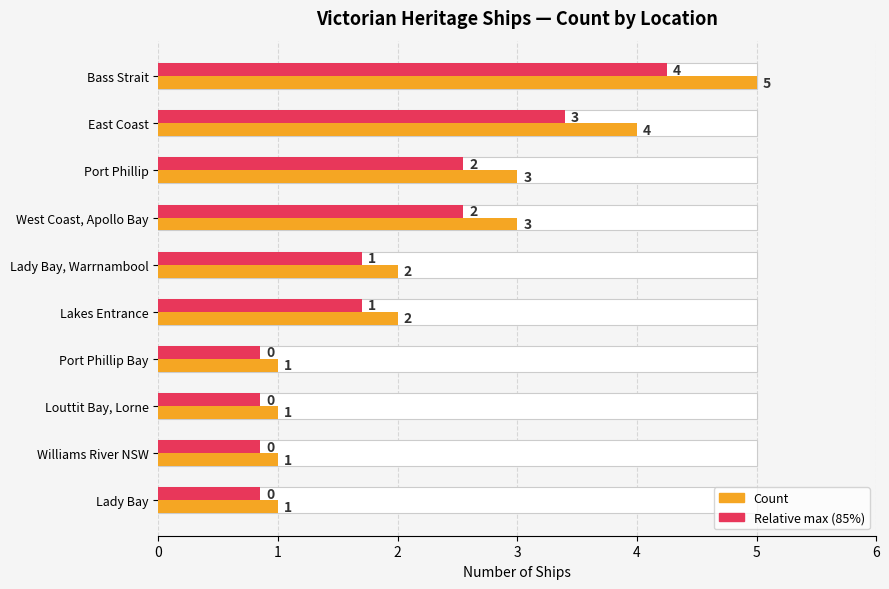

Count the number of data series in this chart.

2